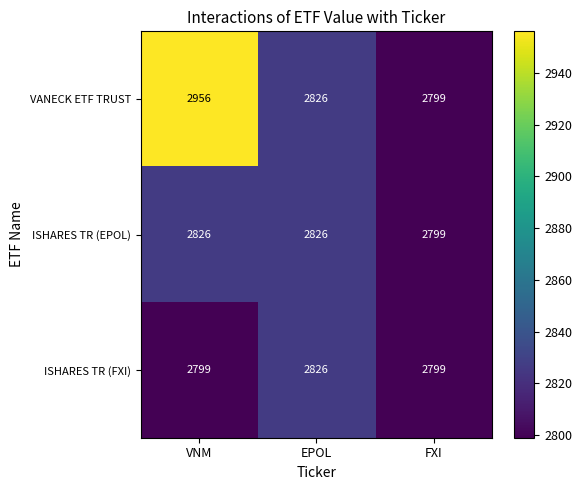

Which series has the largest total across all categories?

VANECK ETF TRUST